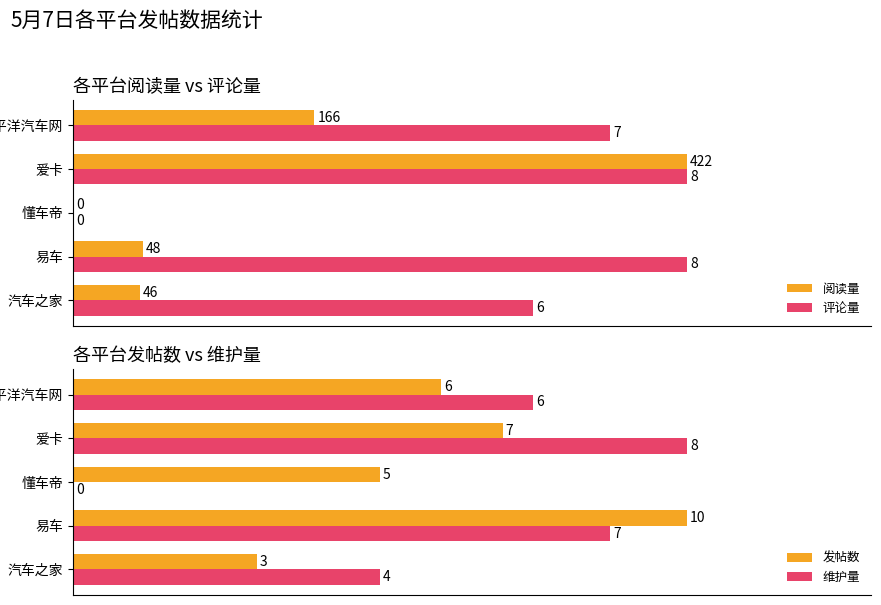

How many groups of bars are there?

5